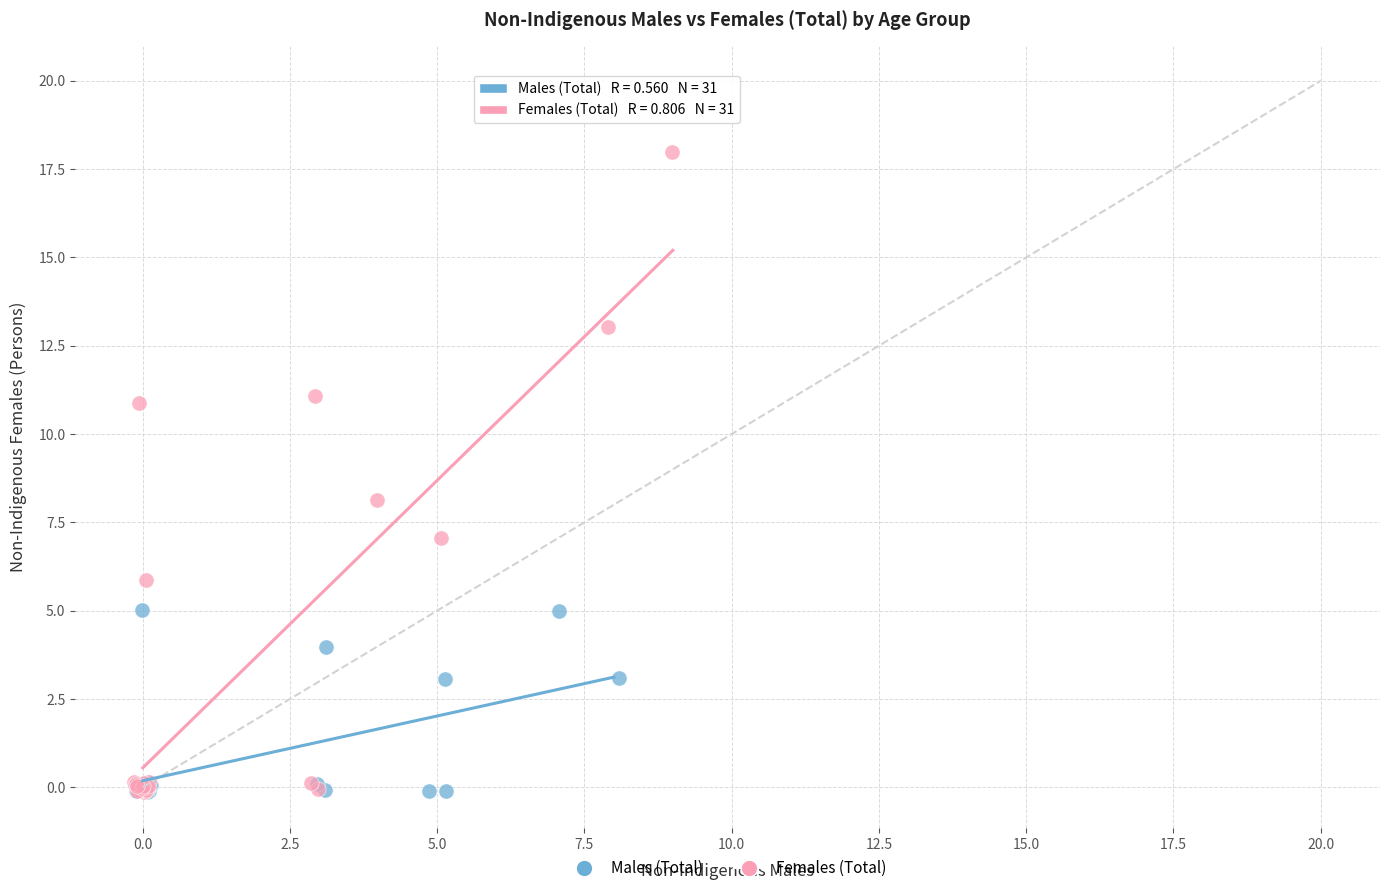

Which series has the largest Y range (max minus min)?

Females (Total)